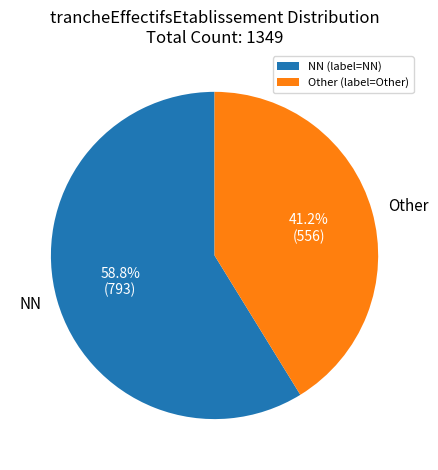

Between NN and Other, which is larger?

NN